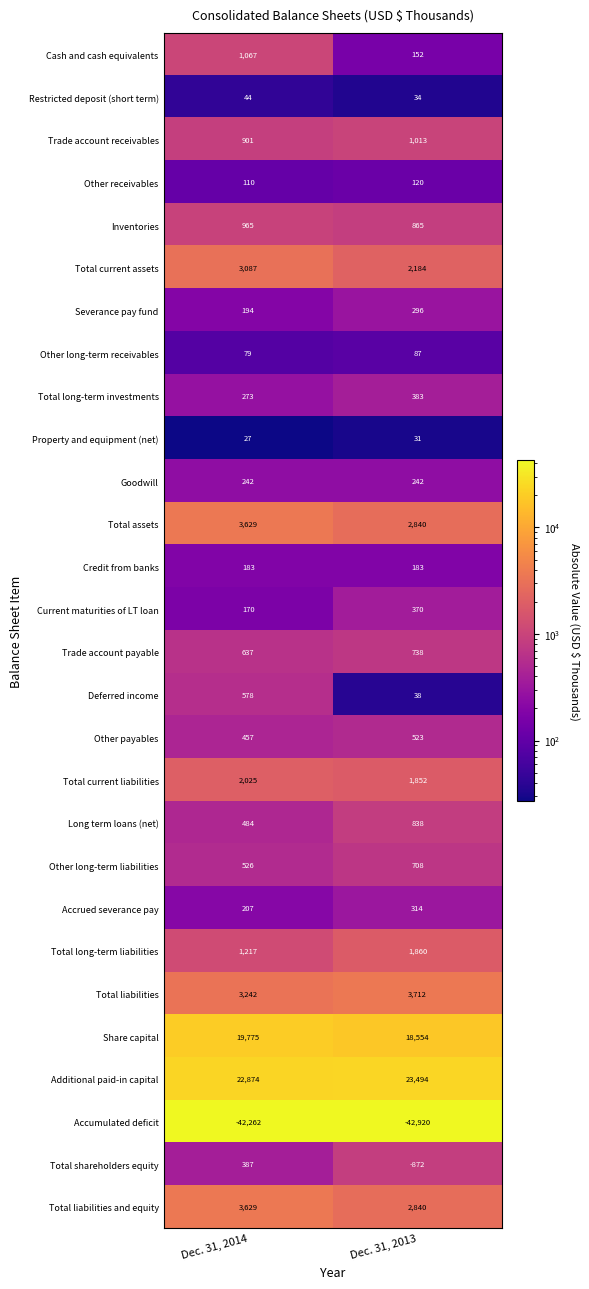

How many data points does each series have?

2